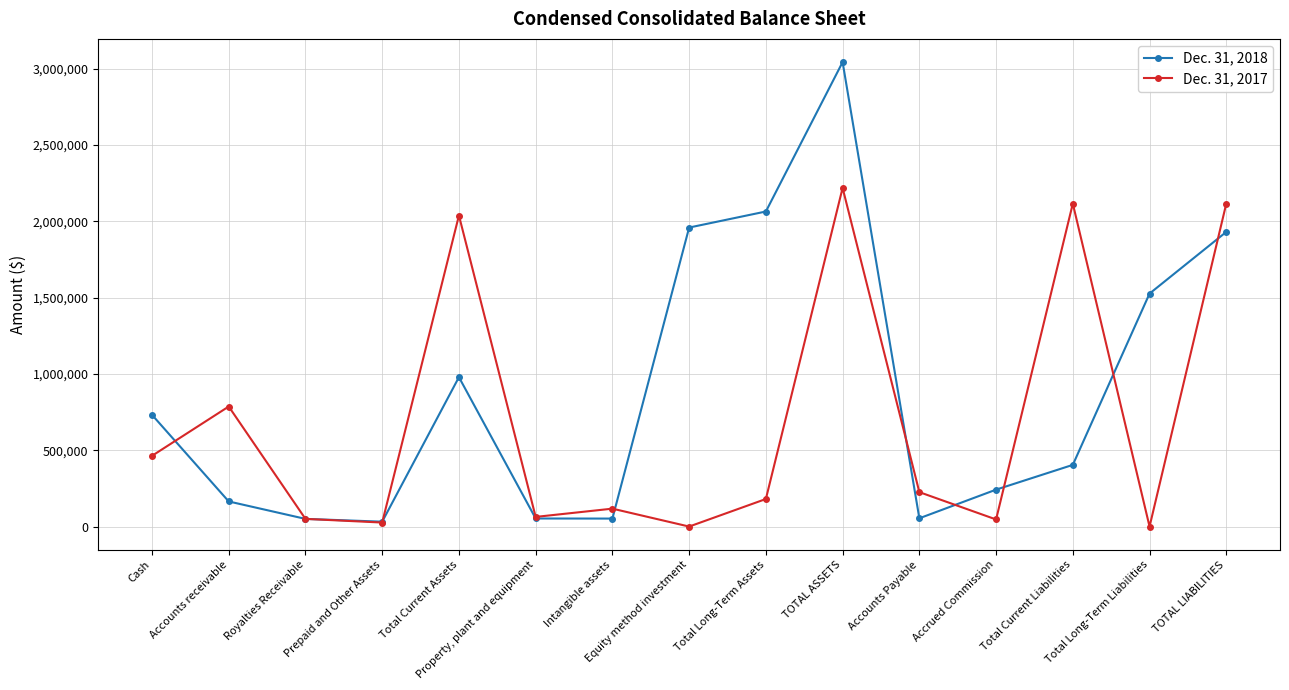

True or false: Dec. 31, 2017 has more than 2 interior local peaks.

True